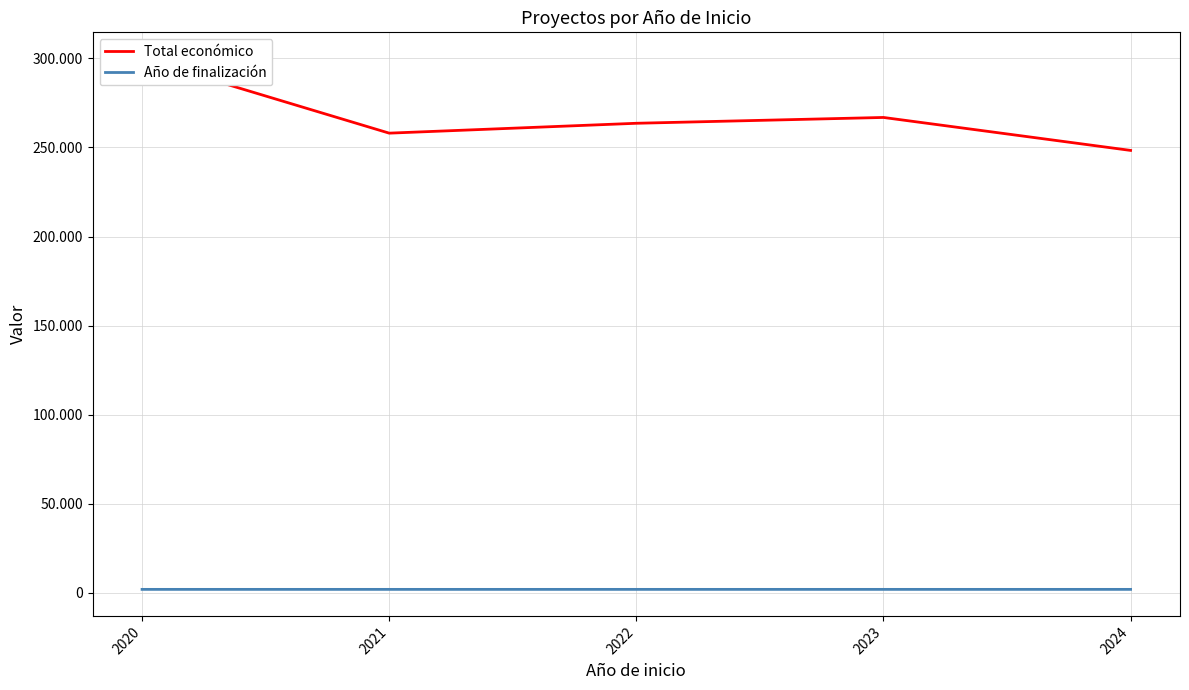

Where is the first local minimum for Año de finalización?

2021